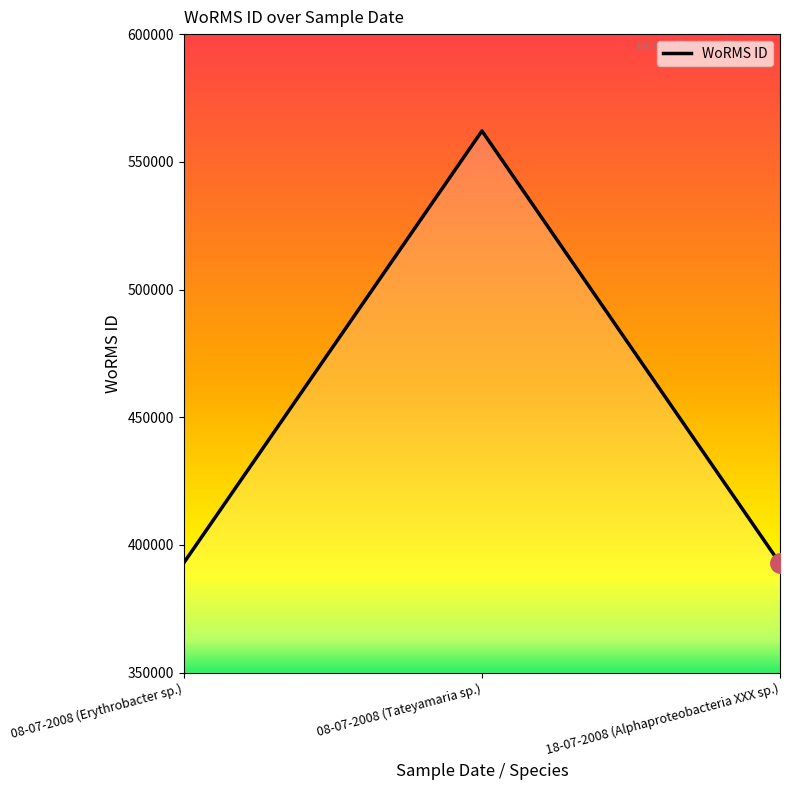

What is the average value?

449310